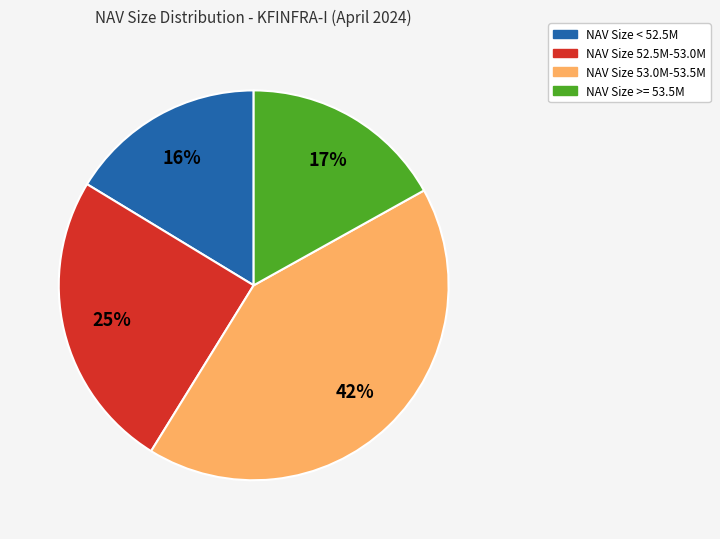

Count the number of slices in the pie.

4